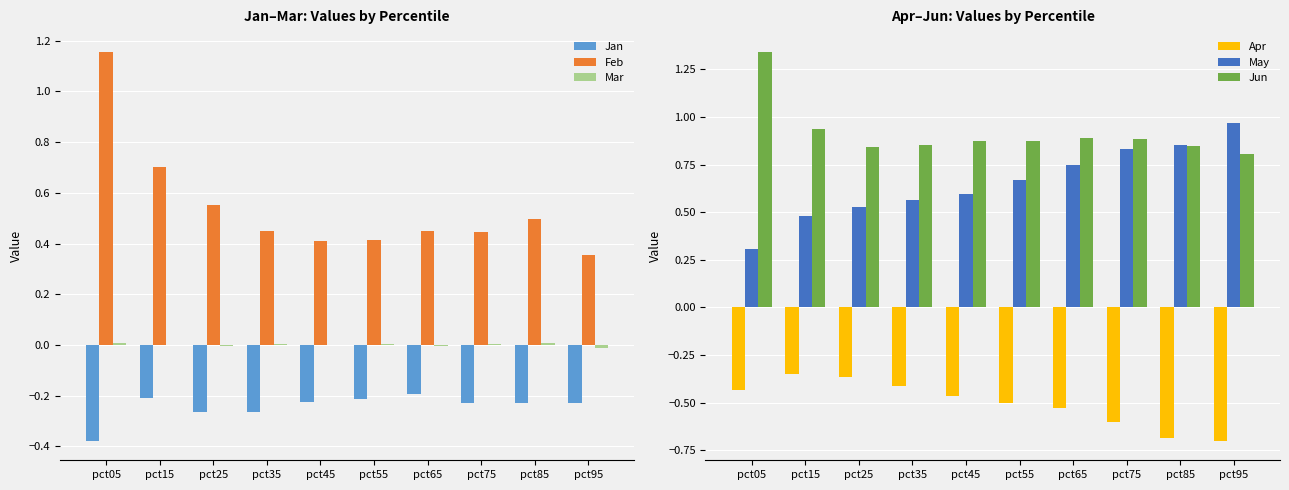

Which series has the largest range (max minus min)?

Feb